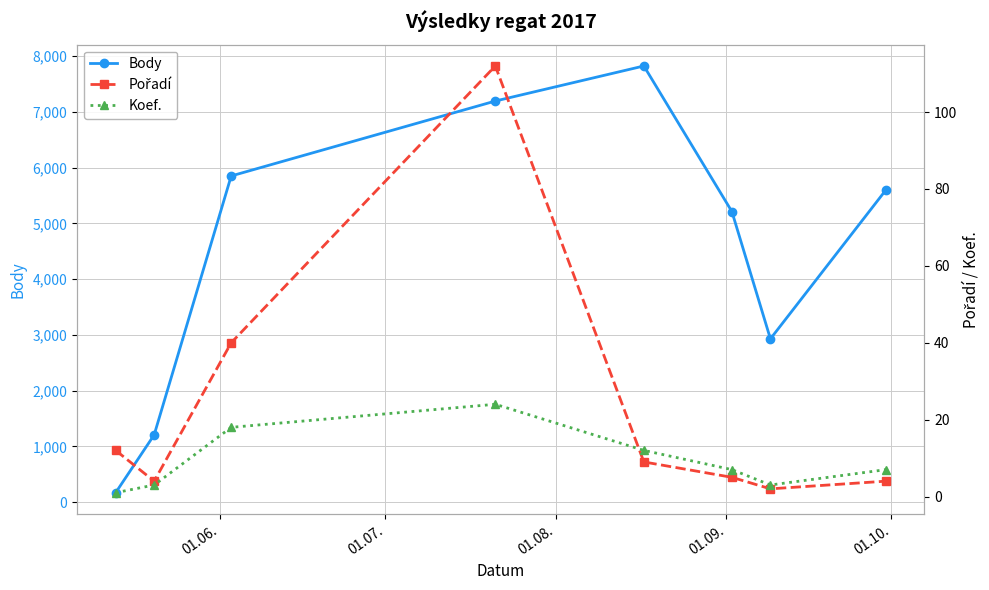

How many interior local peaks does the Body series have?

1